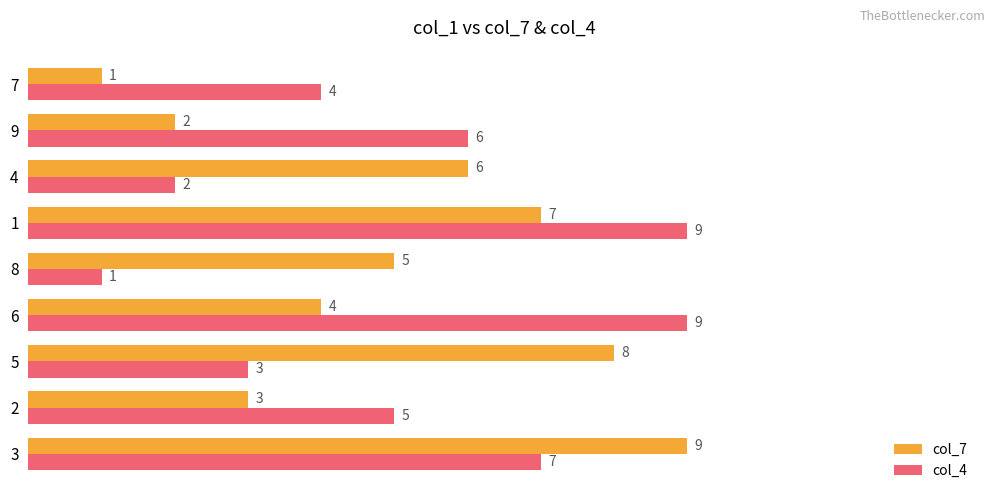

What is the spread (max minus min) of values at 7?

3